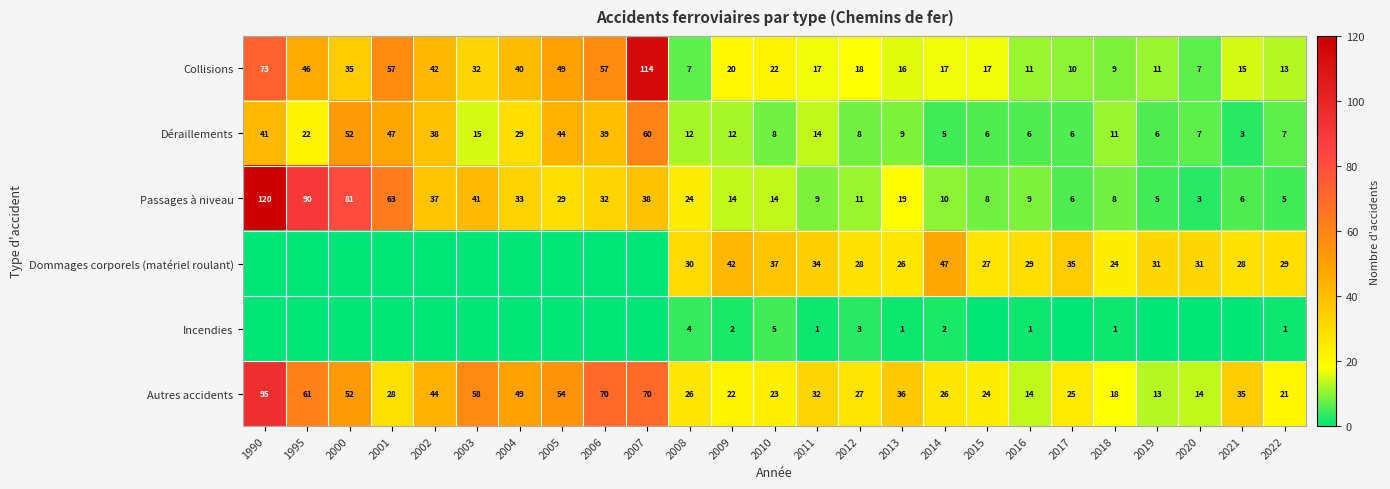

At which category is the sum across all series the highest?

1990